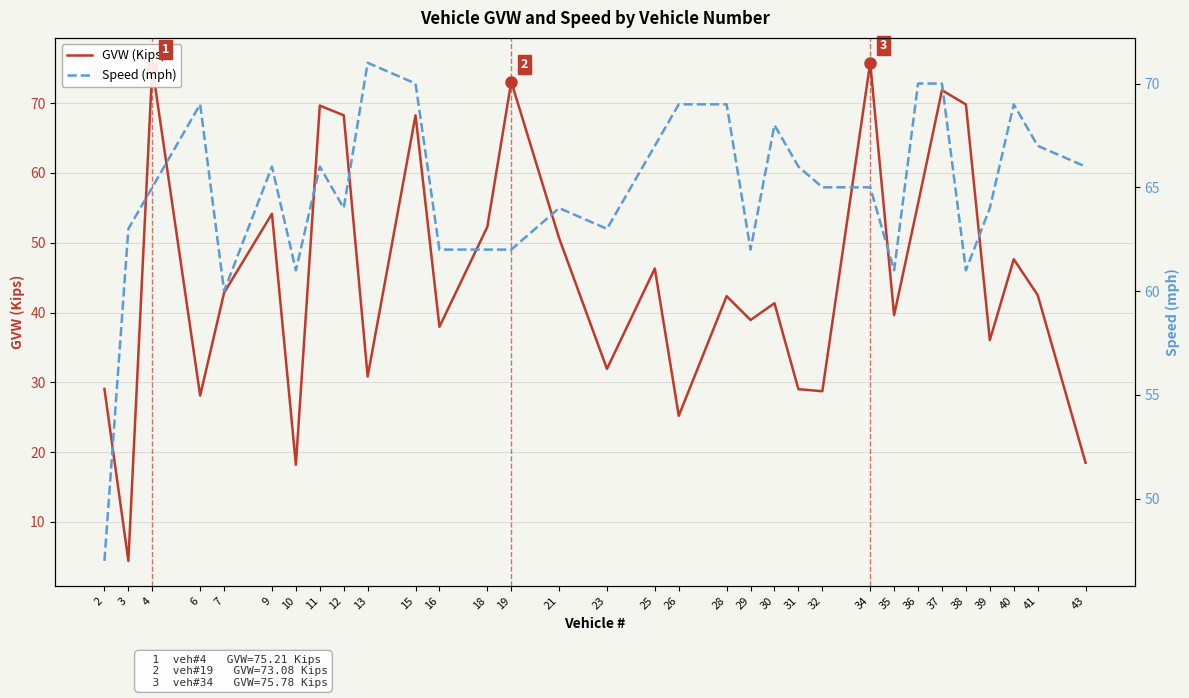

Where does the Speed (mph) series first go above 65?

6